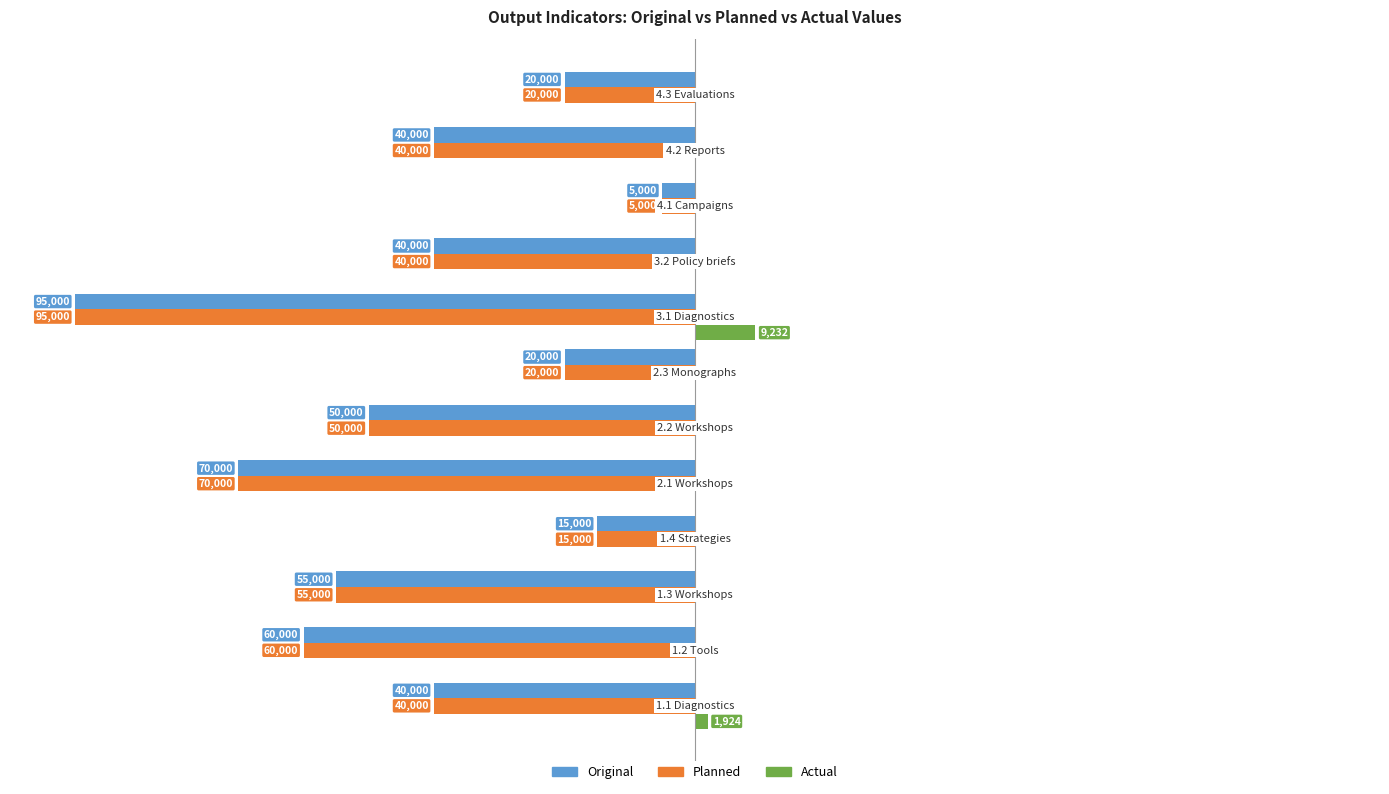

What are all the series names shown in the legend?

Original, Planned, Actual